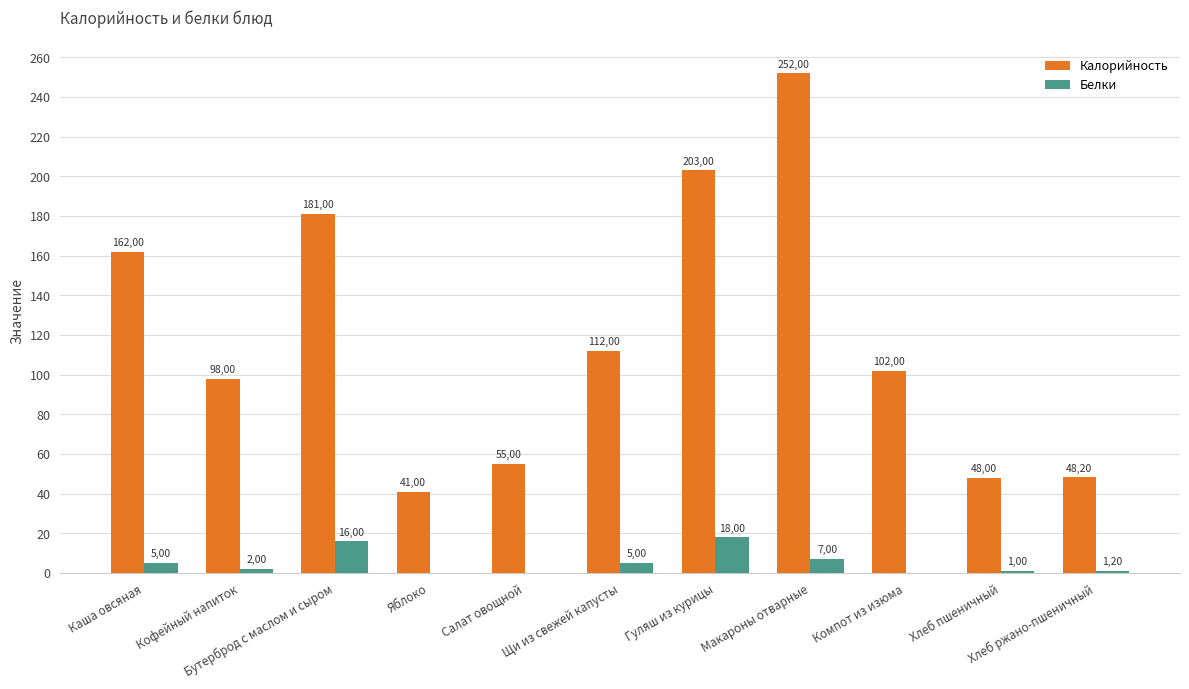

How many groups of bars are there?

11